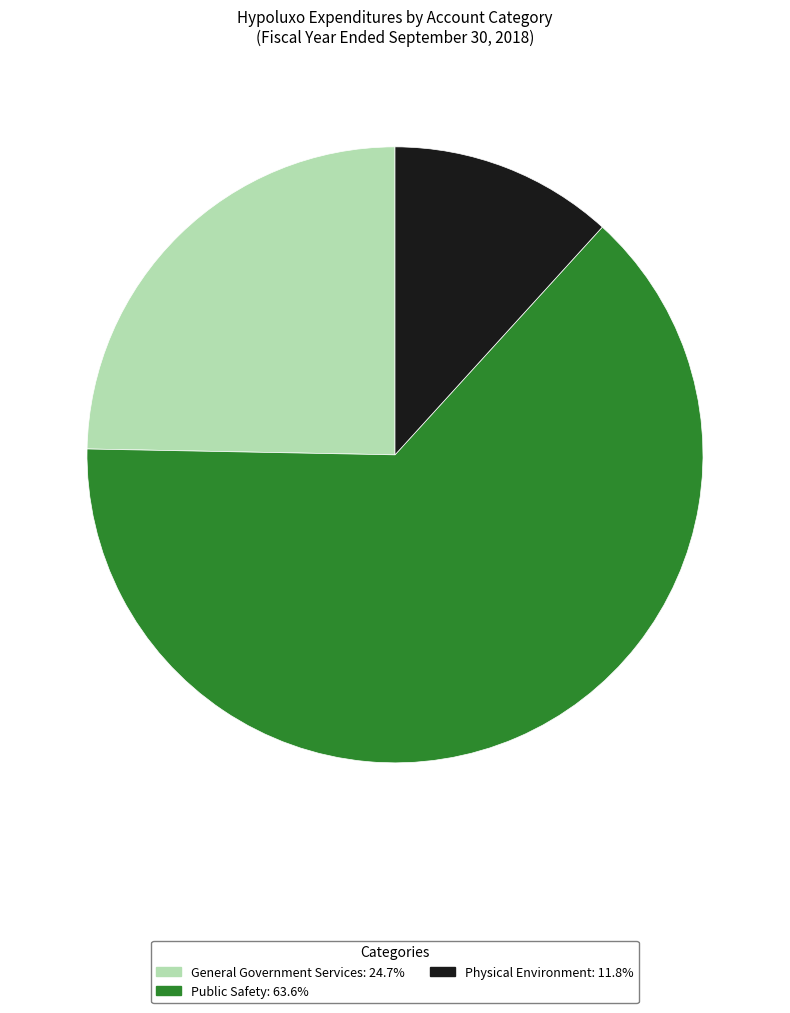

What is the smallest slice in the pie chart?

Physical Environment